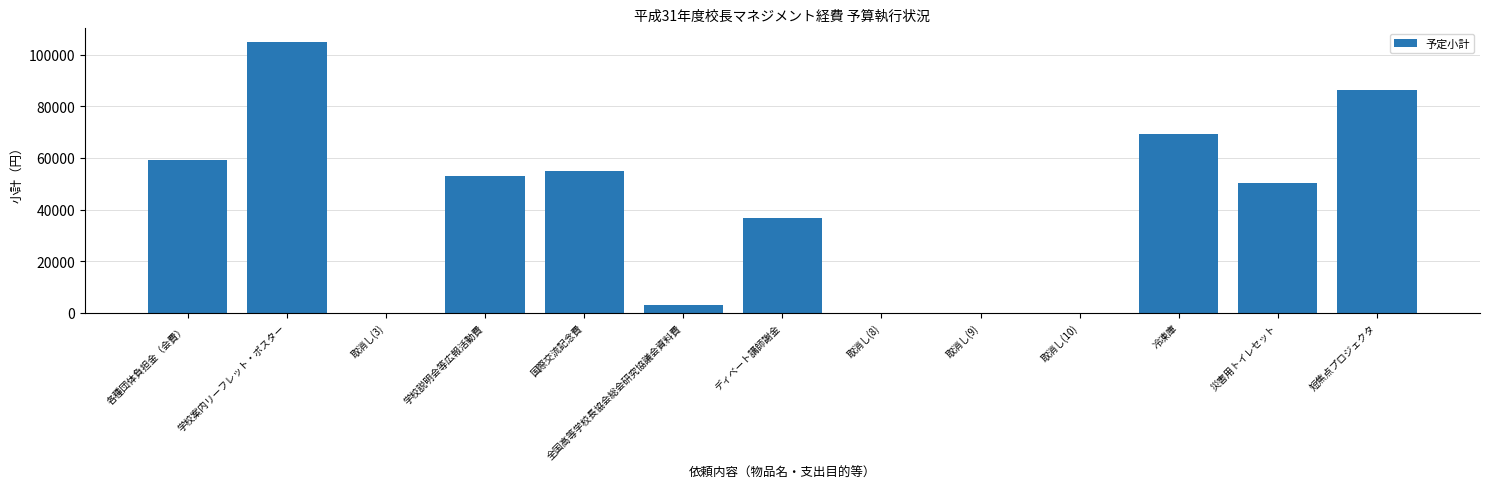

Which has a higher value, 取消し(8) or 全国高等学校長協会総会研究協議会資料費?

全国高等学校長協会総会研究協議会資料費